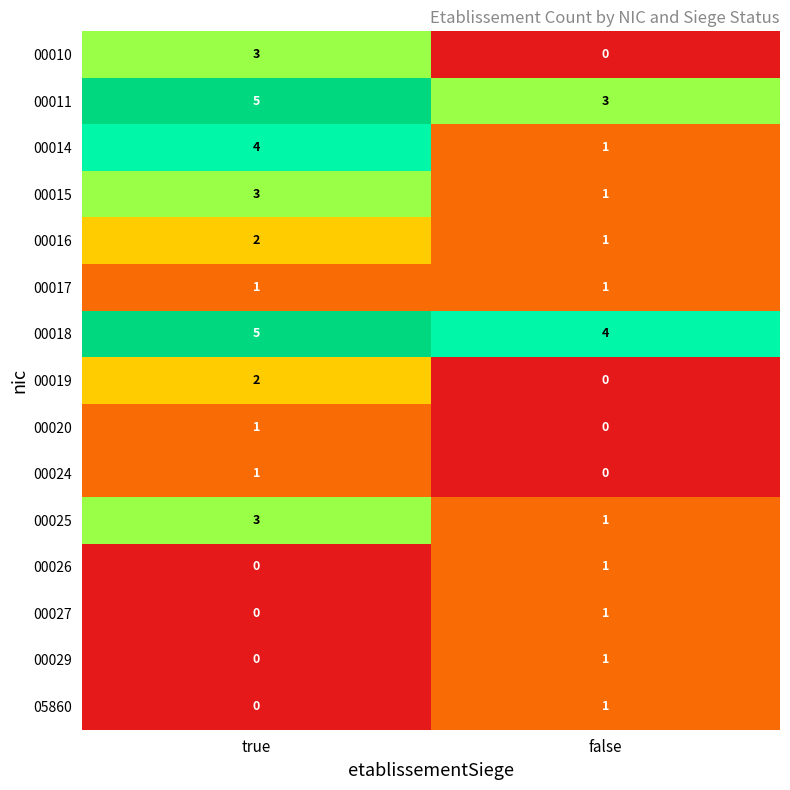

At which label is 00027 closest to 0?

true